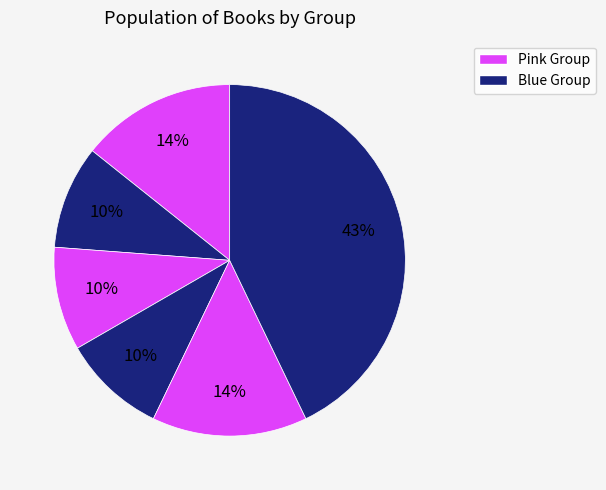

Count the number of slices in the pie.

6